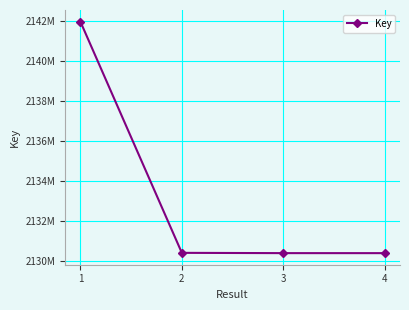

Reading left to right, transcribe all the data shown in this chart.

2141966541	2130401857	2130387837	2130387172